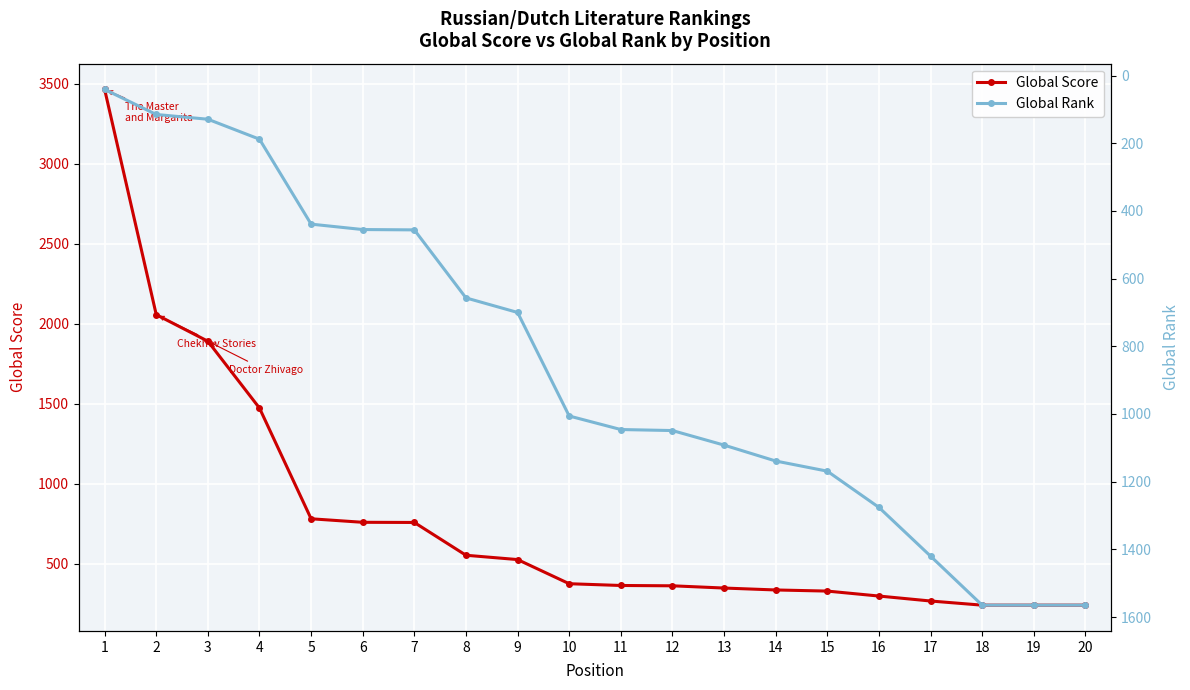

How many data points in Global Rank are above 1046?

9